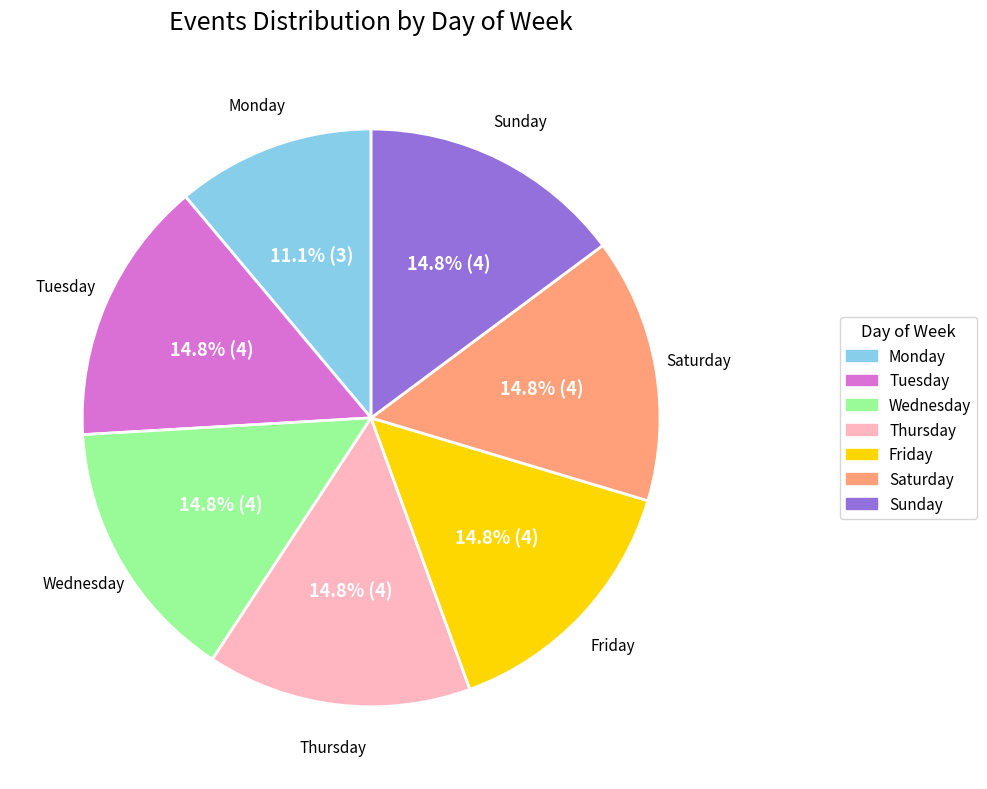

To the nearest percent, what portion does Monday represent?

11%